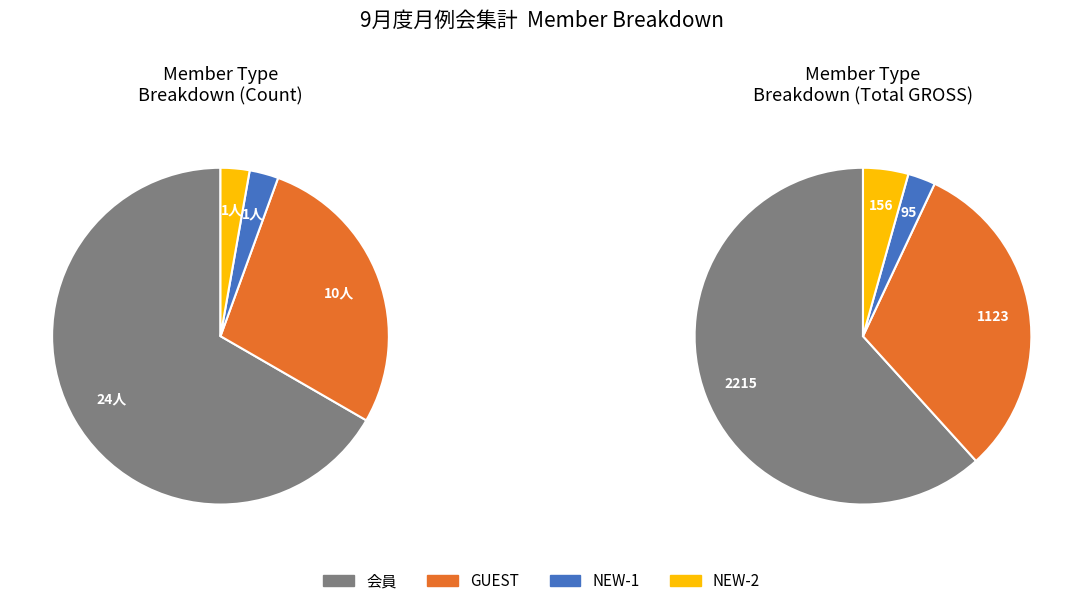

To the nearest percent, what is the difference between the NEW-2 and GUEST slice percentages?

25%